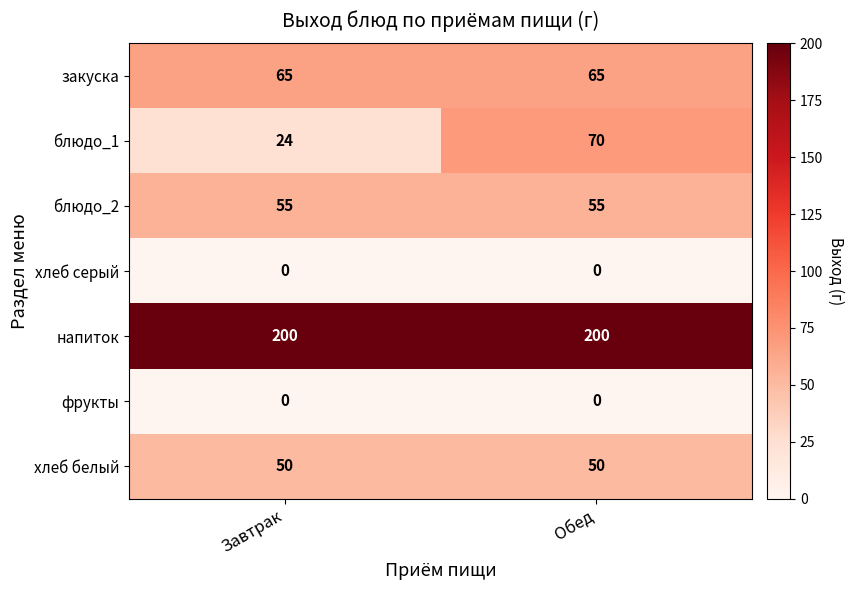

The блюдо_2 series shows 55 at Обед. True or false?

True